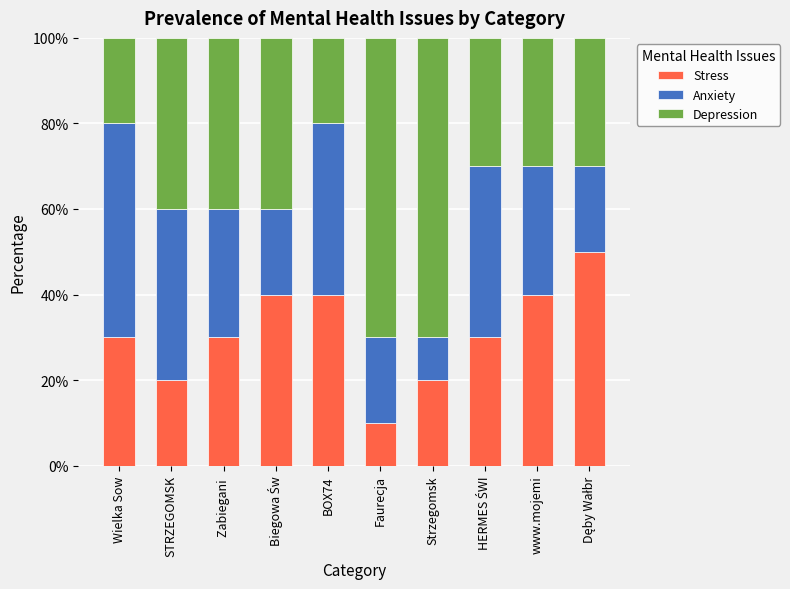

What is the sum of the Stress values at www.mojemi and Zabiegani ?

70